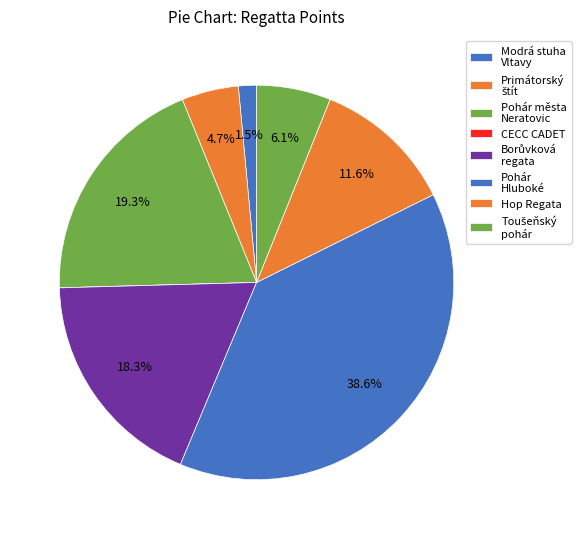

Which has a higher value, Modrá stuha Vltavy or Pohár Hluboké?

Pohár Hluboké